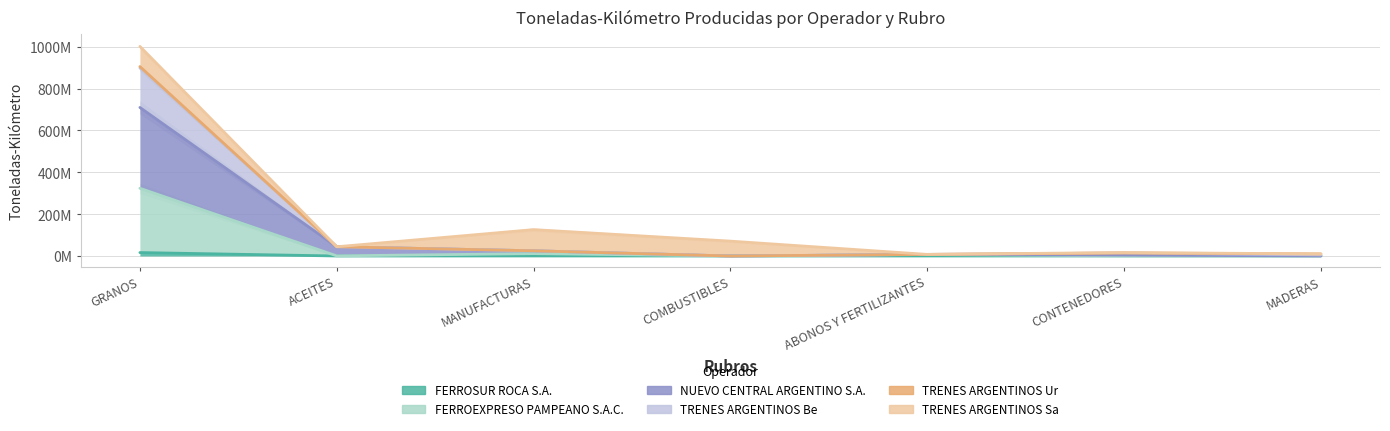

What is the label of the 1st point from the right?

MADERAS